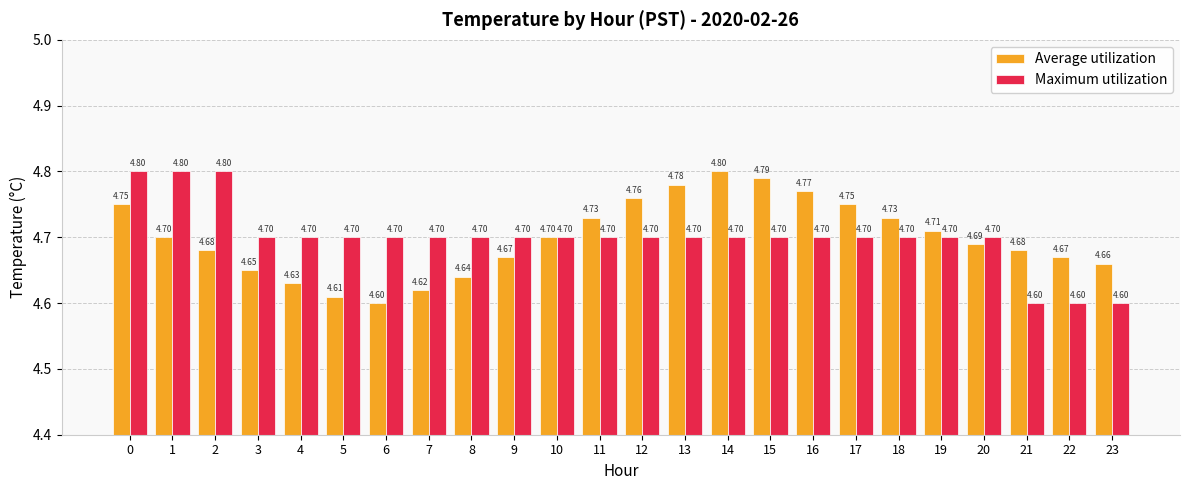

What are all the series names shown in the legend?

Average utilization, Maximum utilization